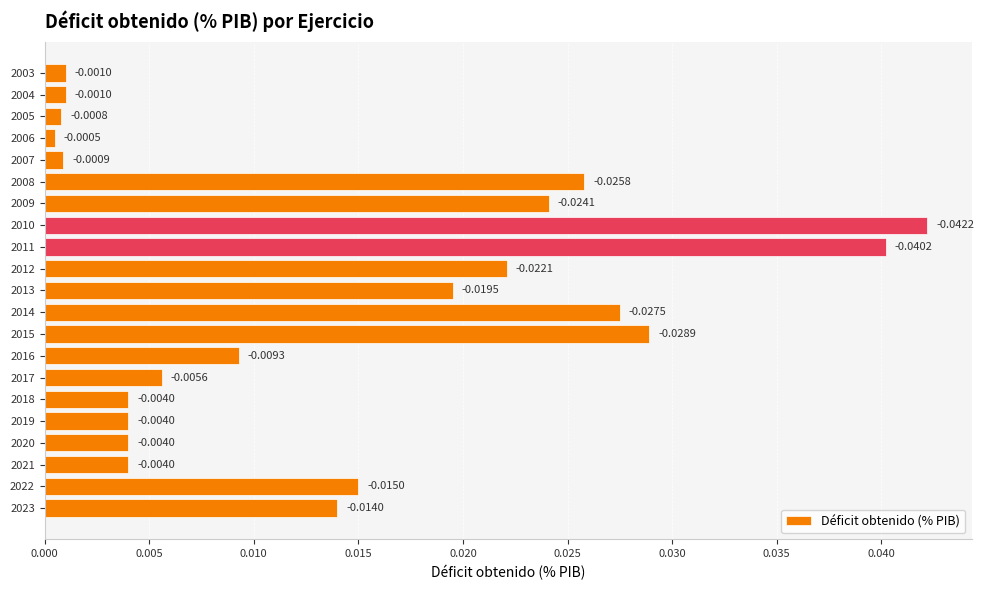

Between 2003 and 2005, which is larger?

2003